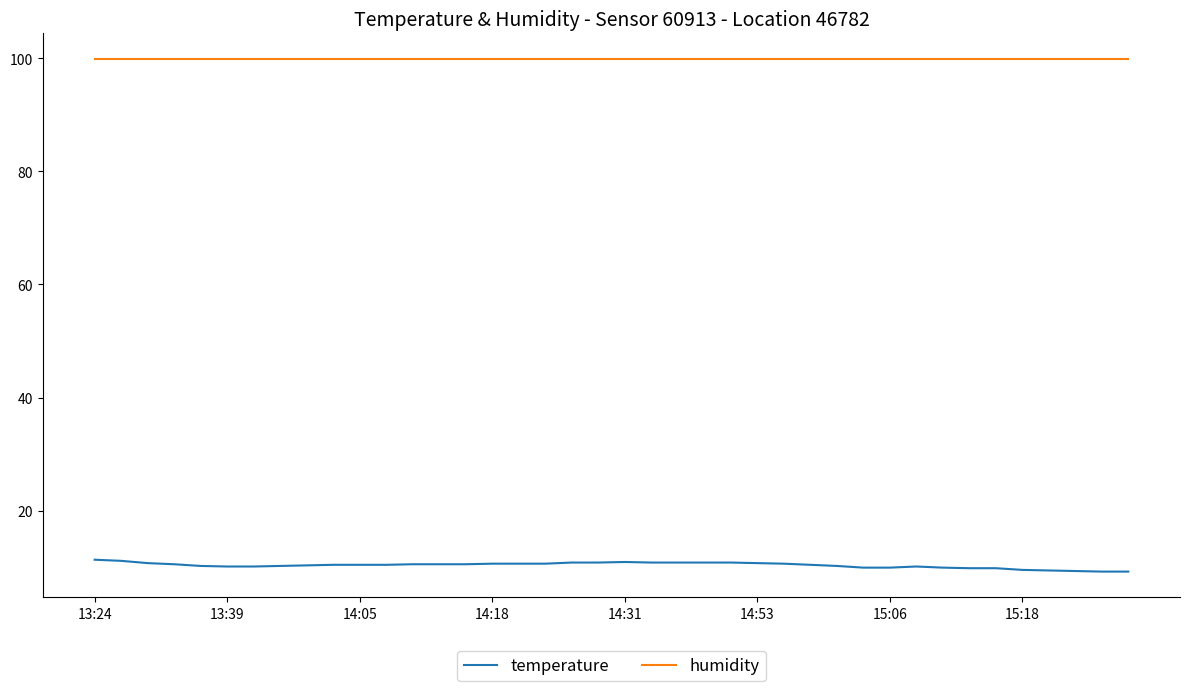

What is the greatest value displayed?

99.9